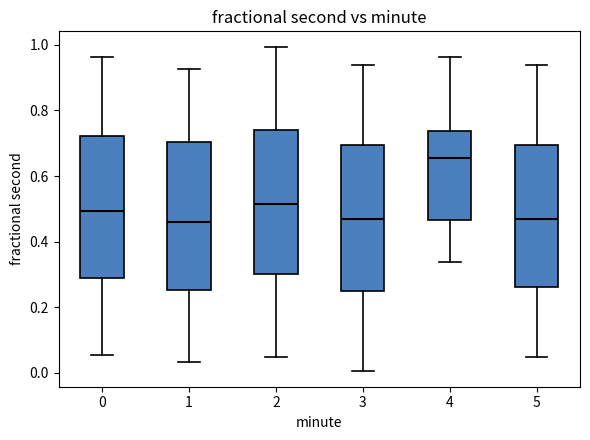

Reading left to right, read every box against the y-axis: the position of its median line, the range the box covers, and the ends of its whiskers. The values are not printed on the chart, so give them approximately, as read against the axis.

0: median 0.50, box 0.28 to 0.72, whiskers 0.06 to 0.96
1: median 0.46, box 0.26 to 0.70, whiskers 0.04 to 0.92
2: median 0.52, box 0.30 to 0.74, whiskers 0.04 to 1.00
3: median 0.46, box 0.24 to 0.70, whiskers 0.00 to 0.94
4: median 0.66, box 0.46 to 0.74, whiskers 0.34 to 0.96
5: median 0.46, box 0.26 to 0.70, whiskers 0.04 to 0.94